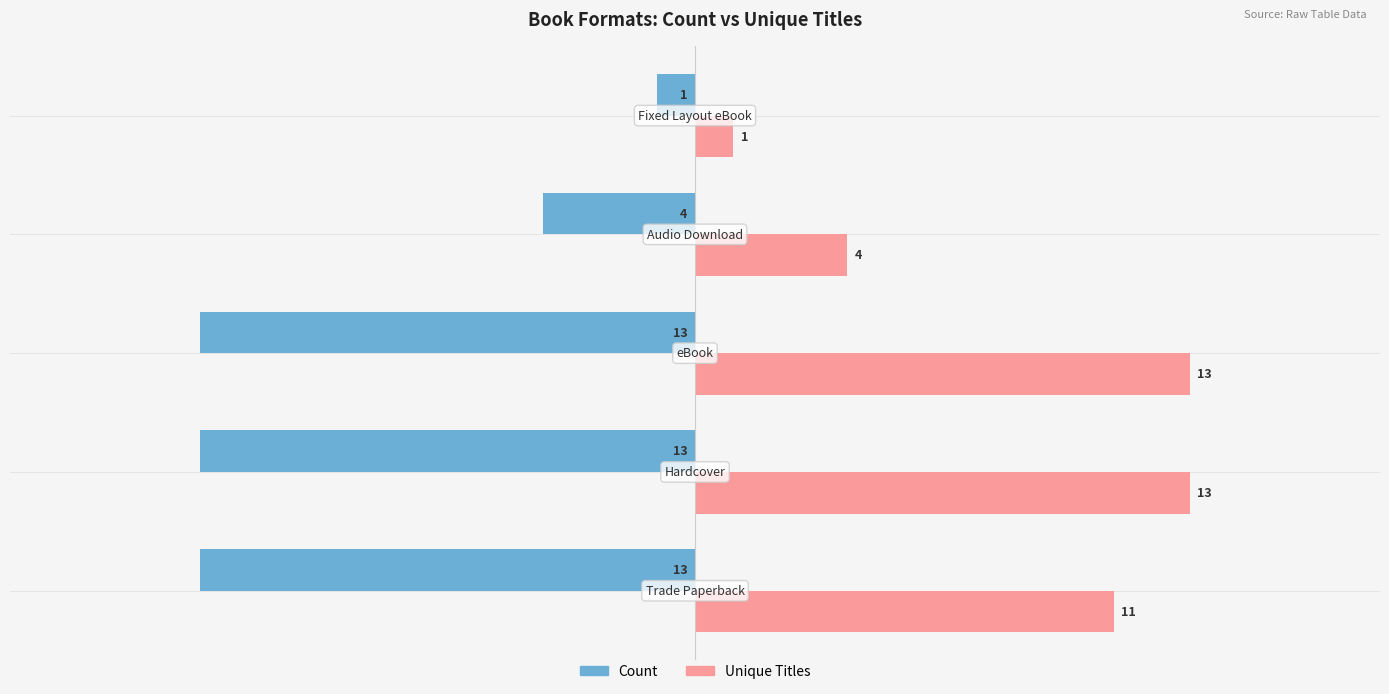

List the series in order of their peak value, lowest first.

Count, Unique Titles